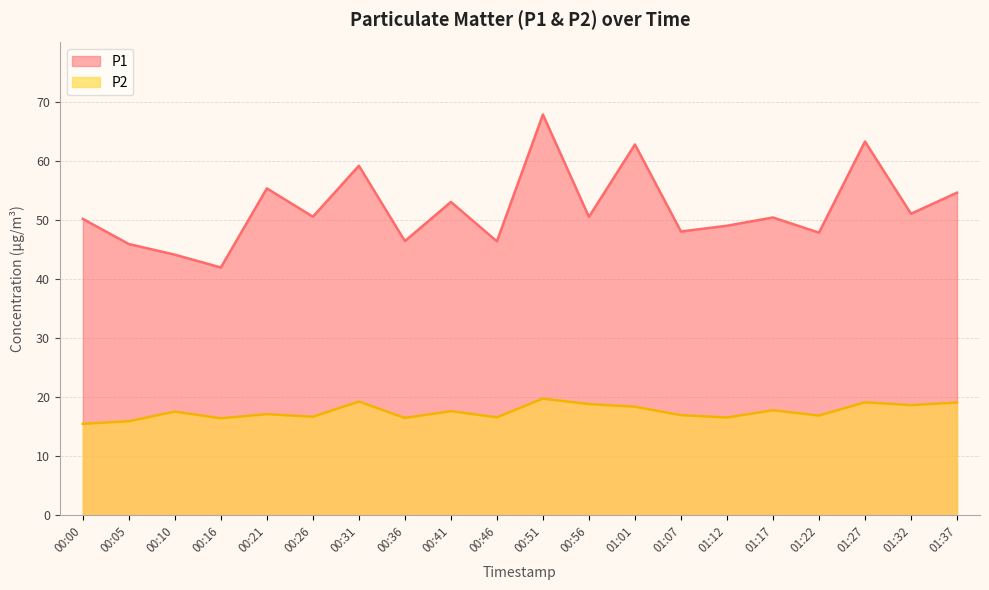

Reading left to right, transcribe all the data shown in this chart.

P1: 50.1	45.9	44.1	41.9	55.3	50.5	59.1	46.4	53.0	46.3	67.8	50.5	62.7	48.0	49.0	50.4	47.8	63.2	51.0	54.6
P2: 15.4	15.9	17.5	16.4	17.1	16.6	19.2	16.4	17.6	16.5	19.7	18.8	18.3	16.9	16.5	17.7	16.8	19.1	18.6	19.0